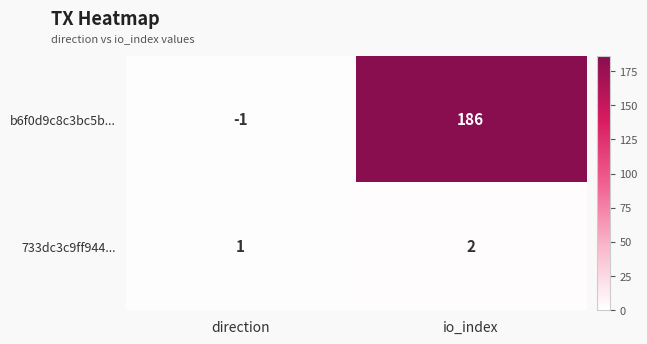

What is the sum of all b6f0d9c8c3bc5b... values?

185